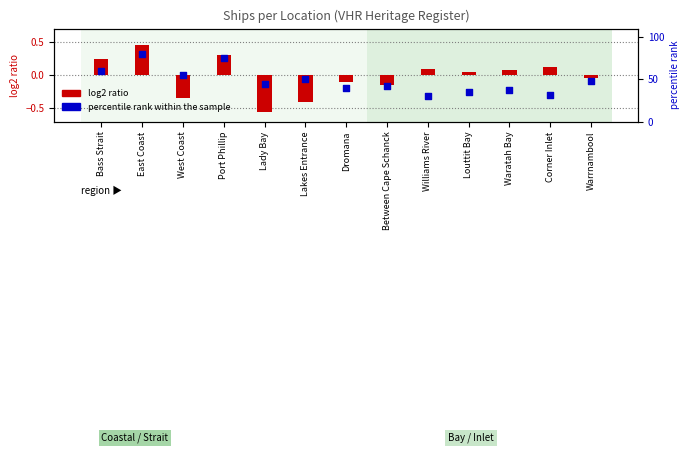

Which series contains the highest Y value?

percentile rank within the sample